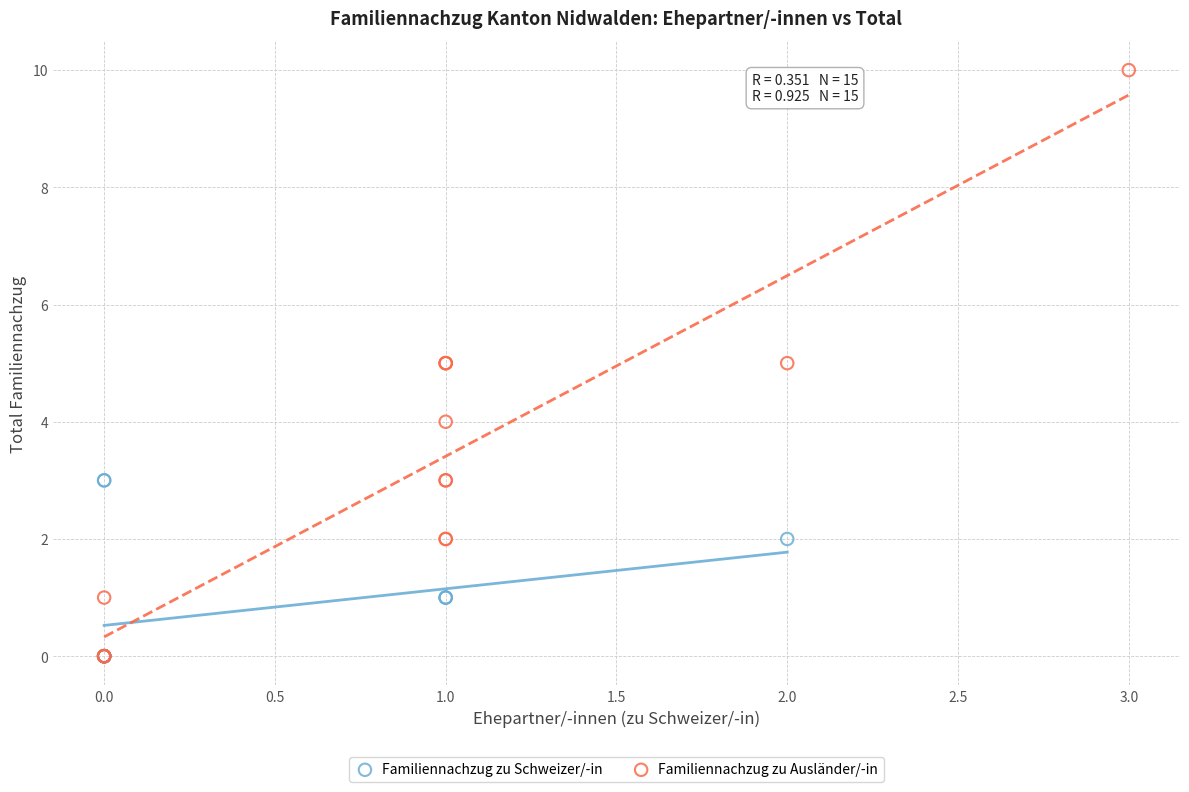

Which series reaches the maximum Y coordinate?

Familiennachzug zu Ausländer/-in